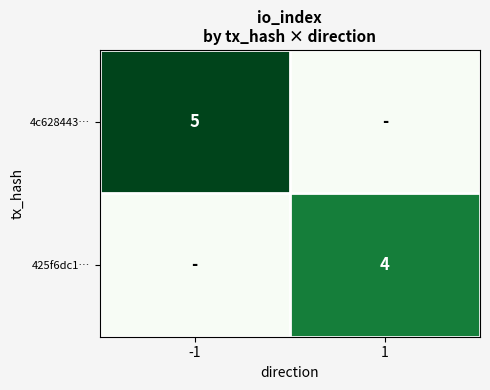

True or false: 4c628443… has a value of 5 at -1.

True